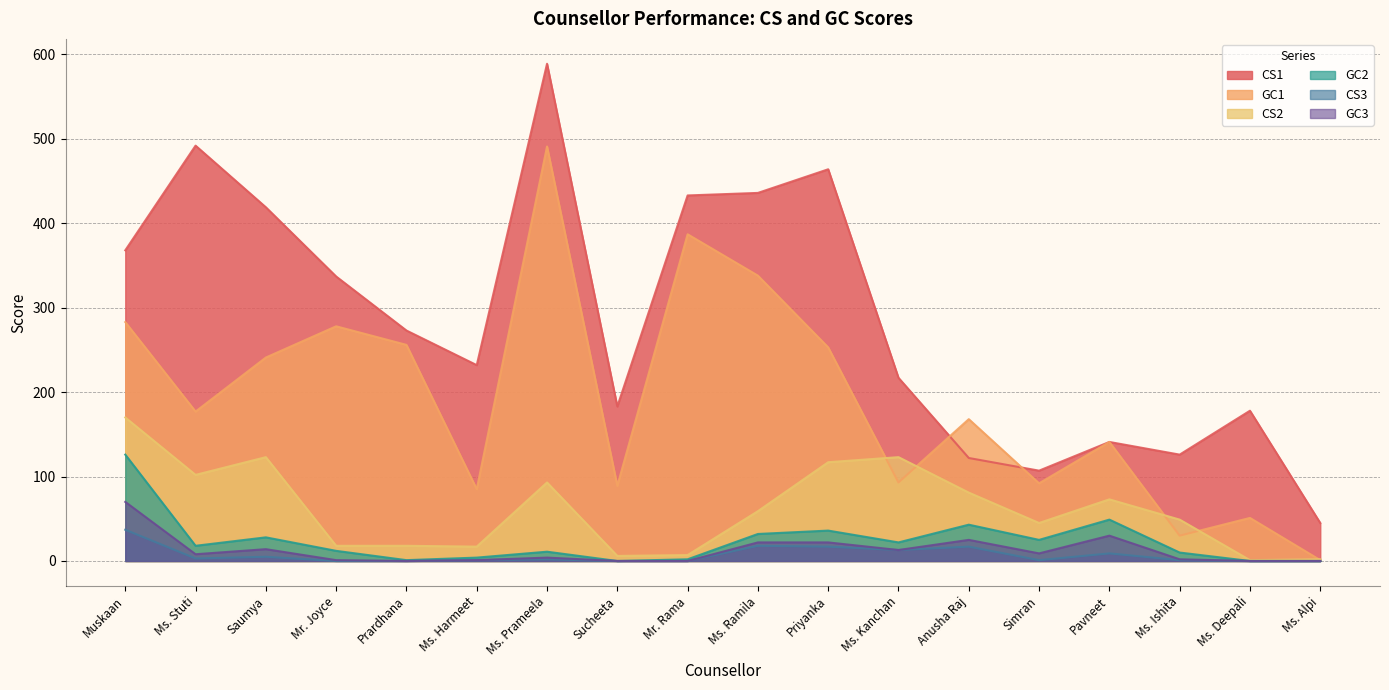

Where is the first local maximum for GC1?

Mr. Joyce